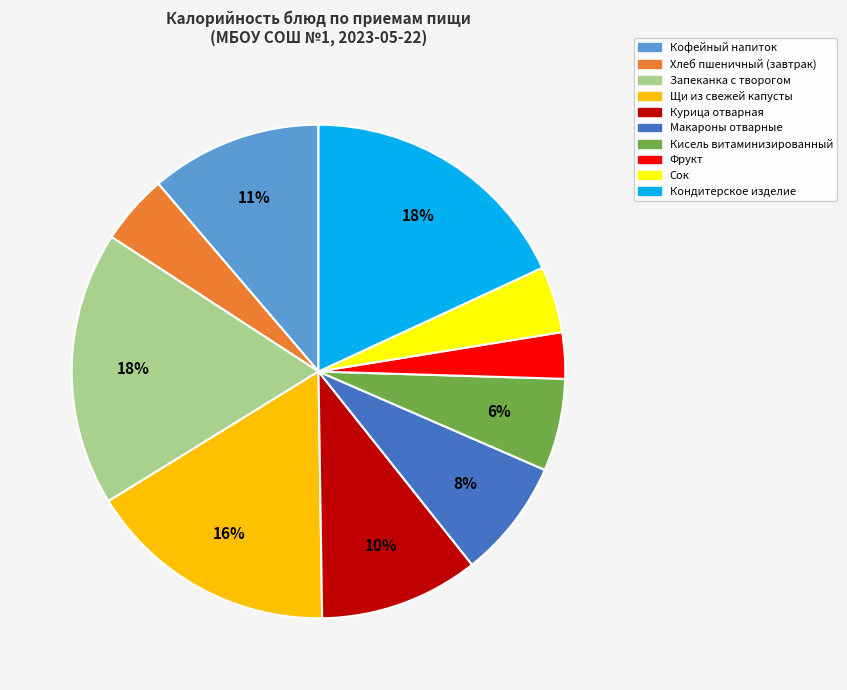

The Сок slice represents 4% of the pie. True or false?

True